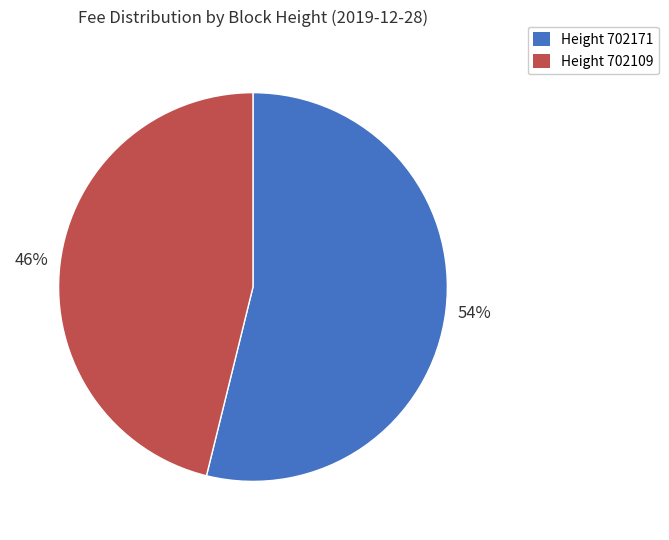

How many segments does this pie chart have?

2